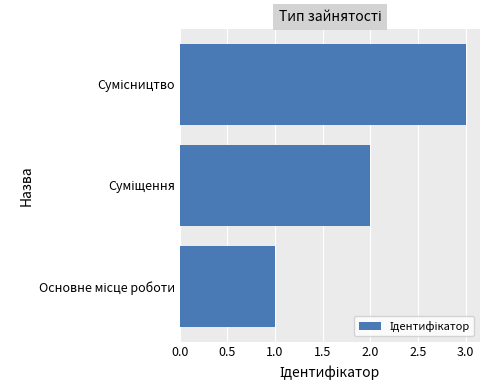

Are the bars grouped side by side (vs. stacked)?

No